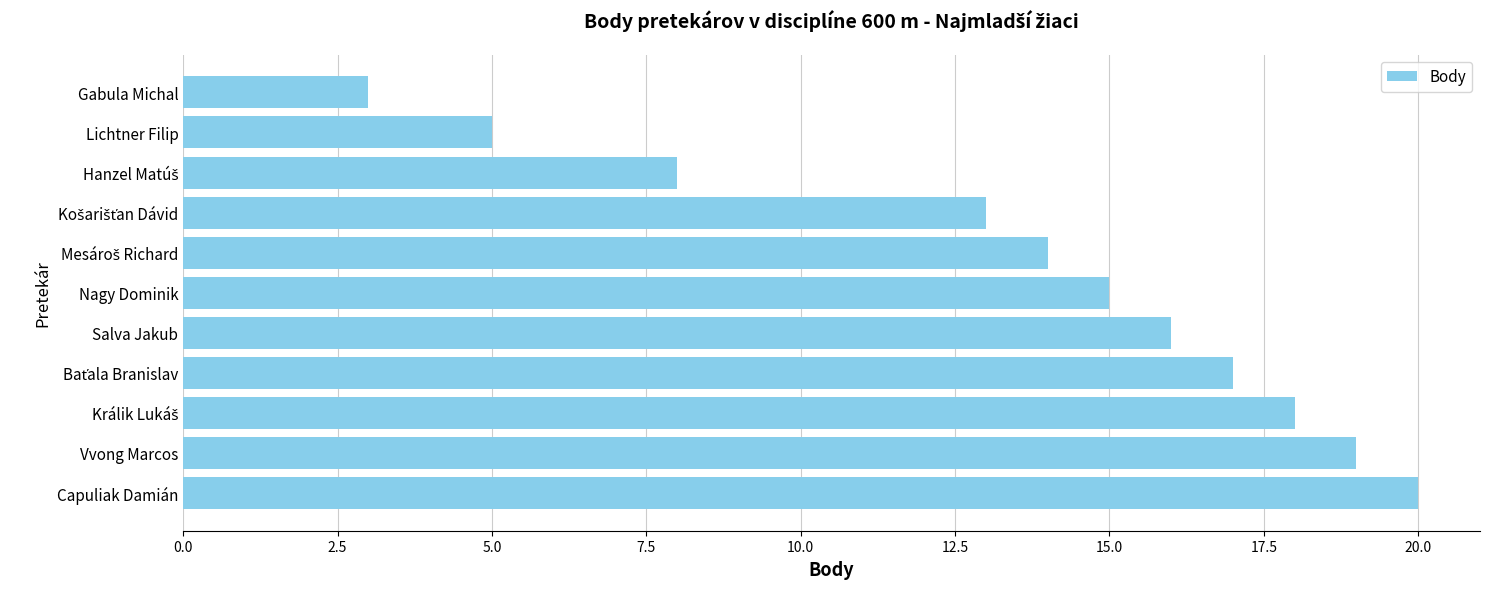

What is the minimum value shown in the chart?

3